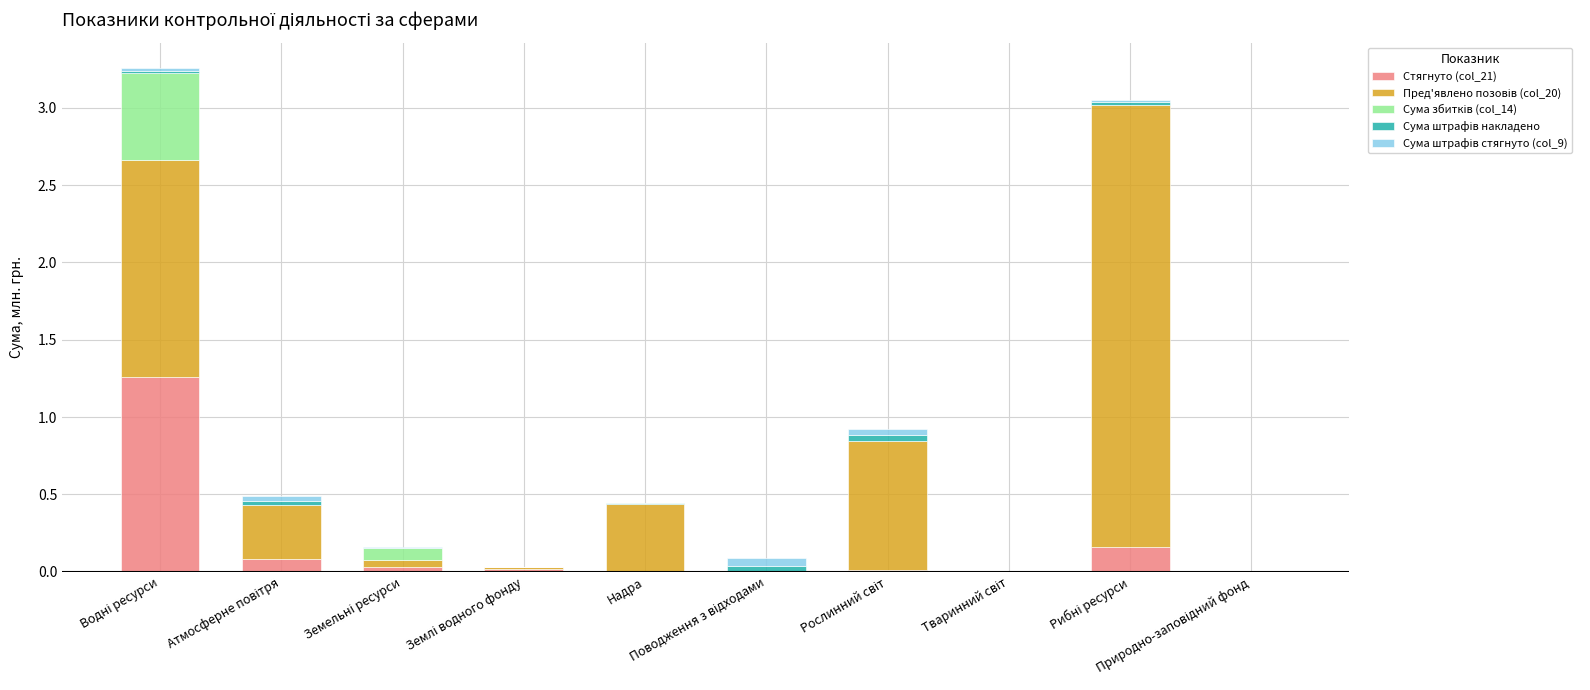

Between Тваринний світ and Надра, which is larger?

Тваринний світ